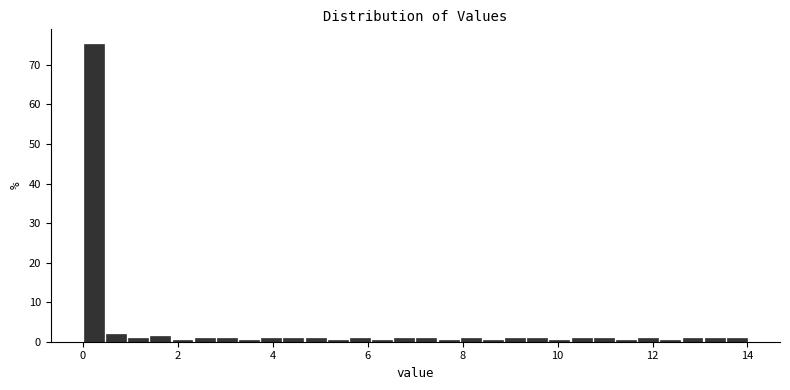

Around what value on the x-axis is the tallest bar? Give the approximate position of its centre, as read against the axis.

0.2